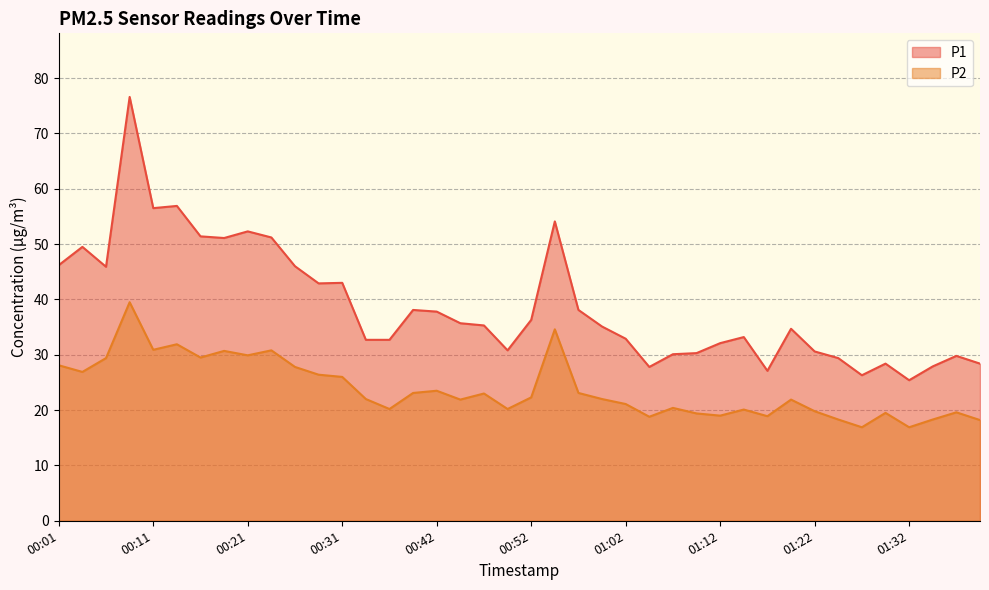

The P1 series shows 59.9 at 00:06. True or false?

False